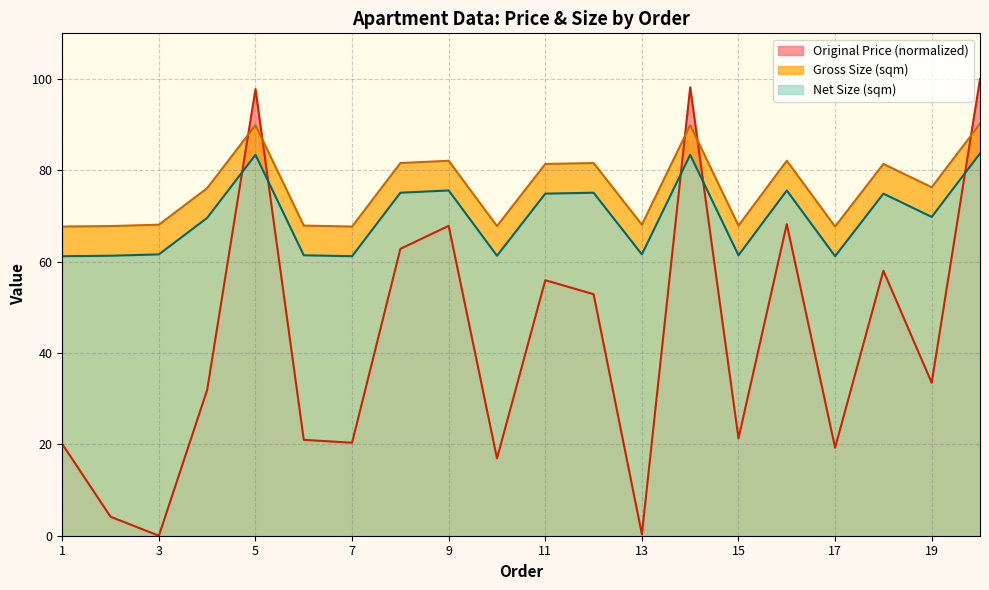

Which category has the lowest value across all series?

3